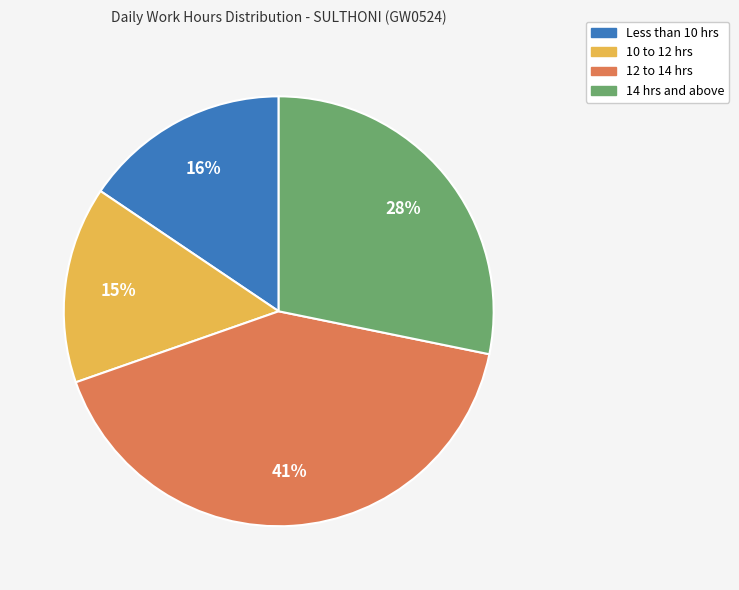

To the nearest percent, what is the average slice percentage?

25%